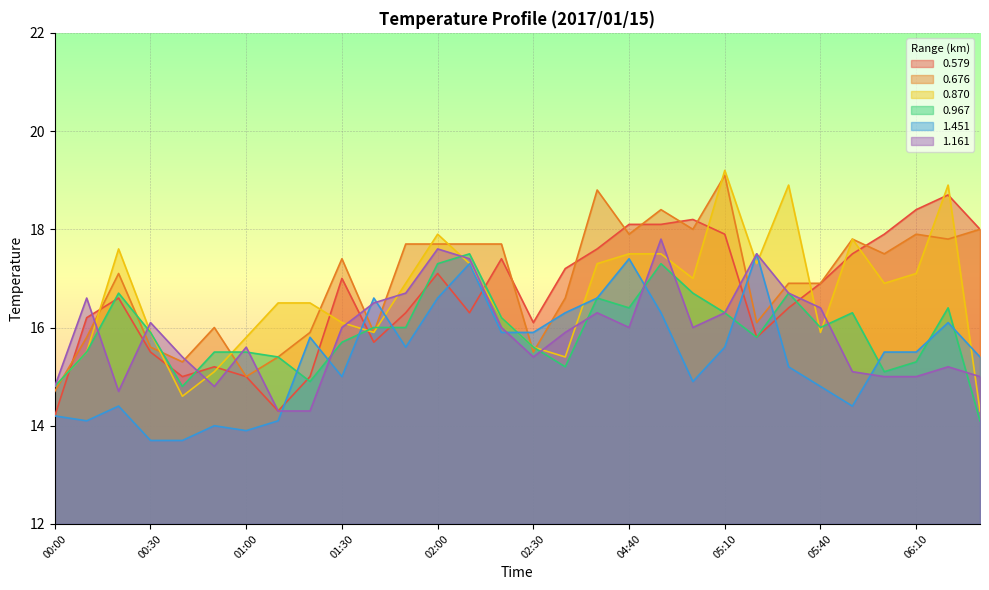

Is the value of 0.676 at 06:30 greater than the value of 1.451 at 00:00?

Yes